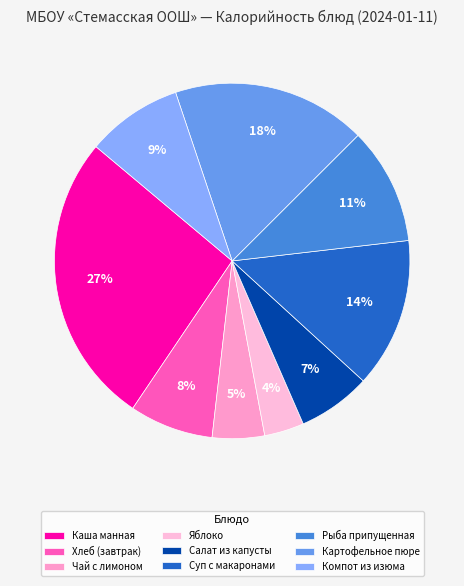

Rank the categories by value from highest to lowest.

Каша манная, Картофельное пюре, Суп с макаронами, Рыба припущенная, Компот из изюма, Хлеб (завтрак), Салат из капусты, Чай с лимоном, Яблоко